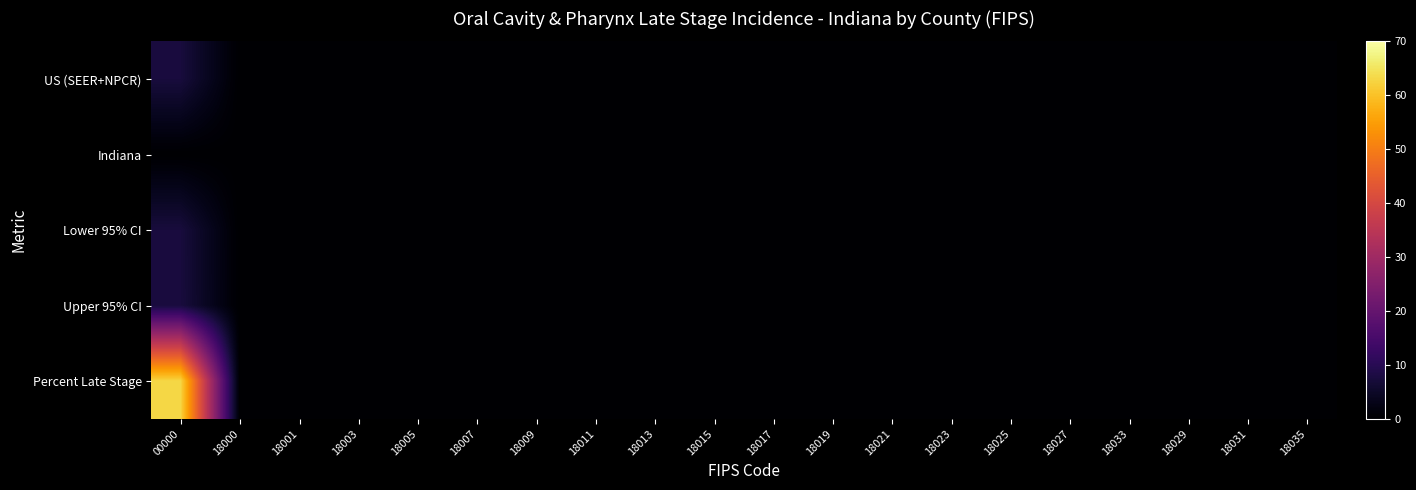

Which series has the largest total across all categories?

Percent Late Stage